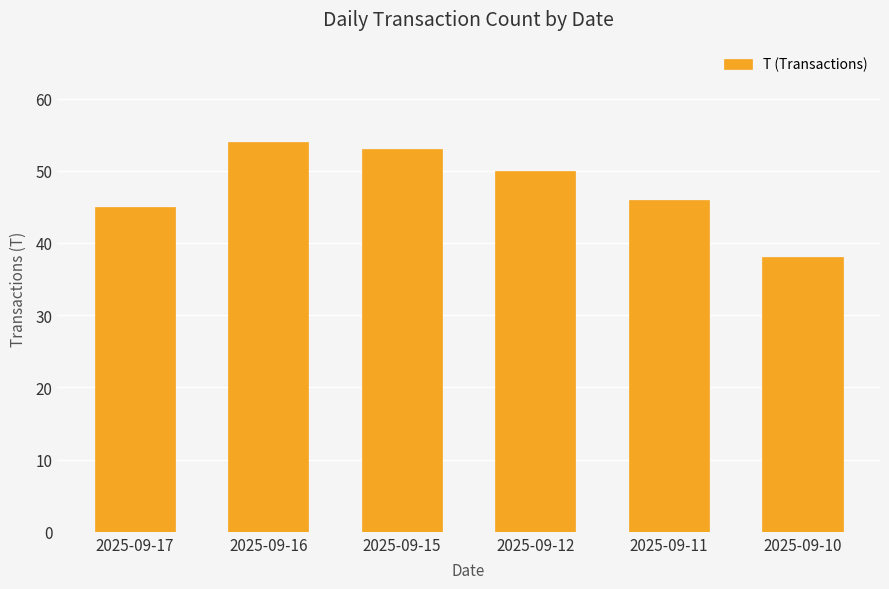

Rank the categories by value from highest to lowest.

2025-09-16, 2025-09-15, 2025-09-12, 2025-09-11, 2025-09-17, 2025-09-10